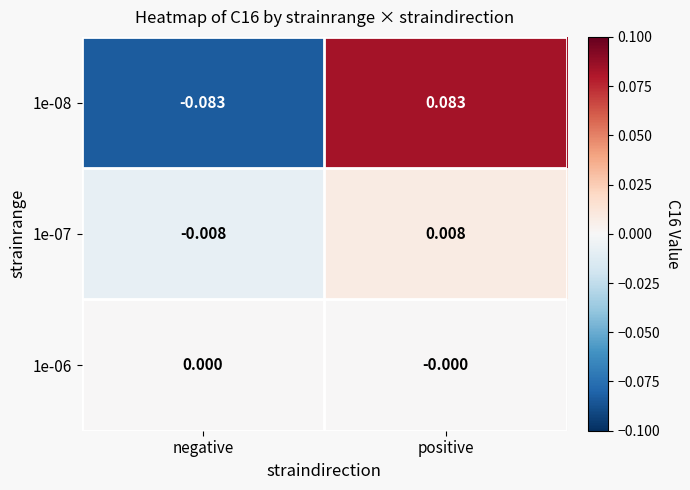

Where is 1e-08 nearest to the value 0?

negative